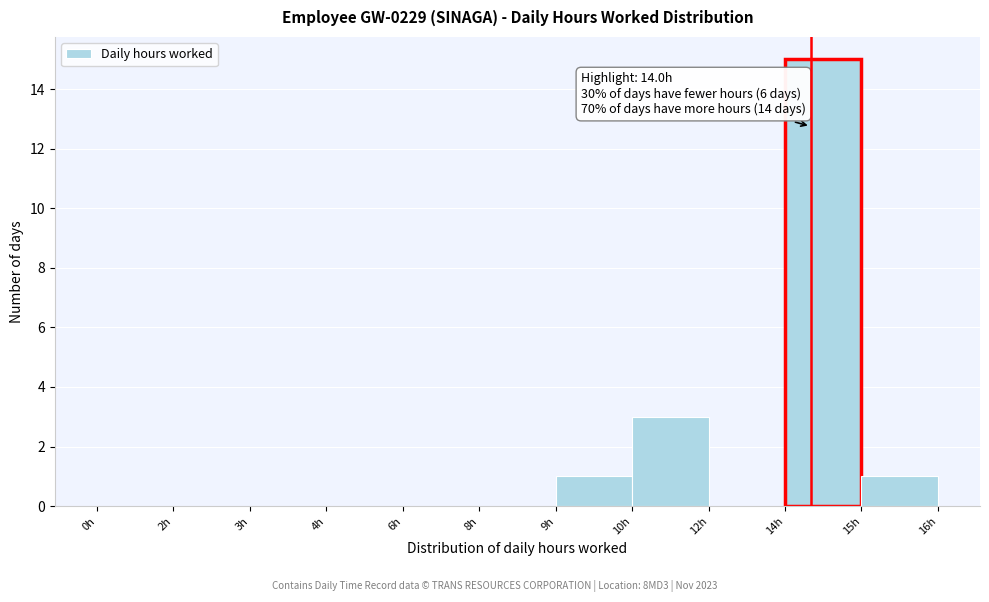

Reading left to right, list all the values displayed in this chart.

0h=0	2h=0	3h=0	4h=0	6h=0	8h=0	9h=1	10h=3	12h=0	14h=15	15h=1